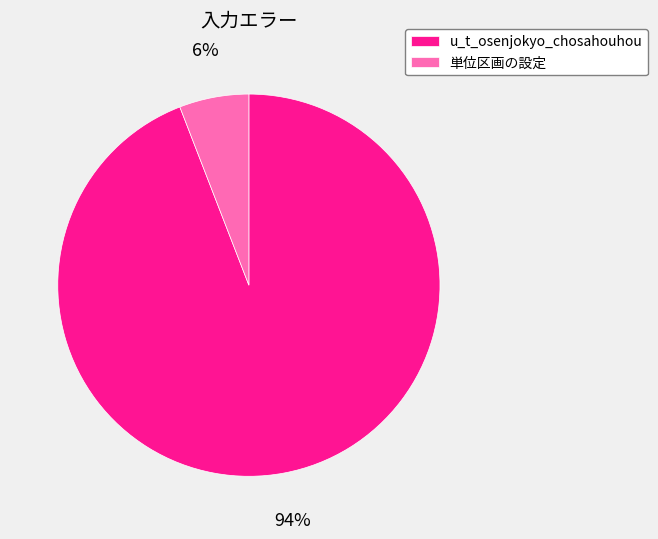

Do 単位区画の設定 and u_t_osenjokyo_chosahouhou together represent more than half of the pie?

Yes